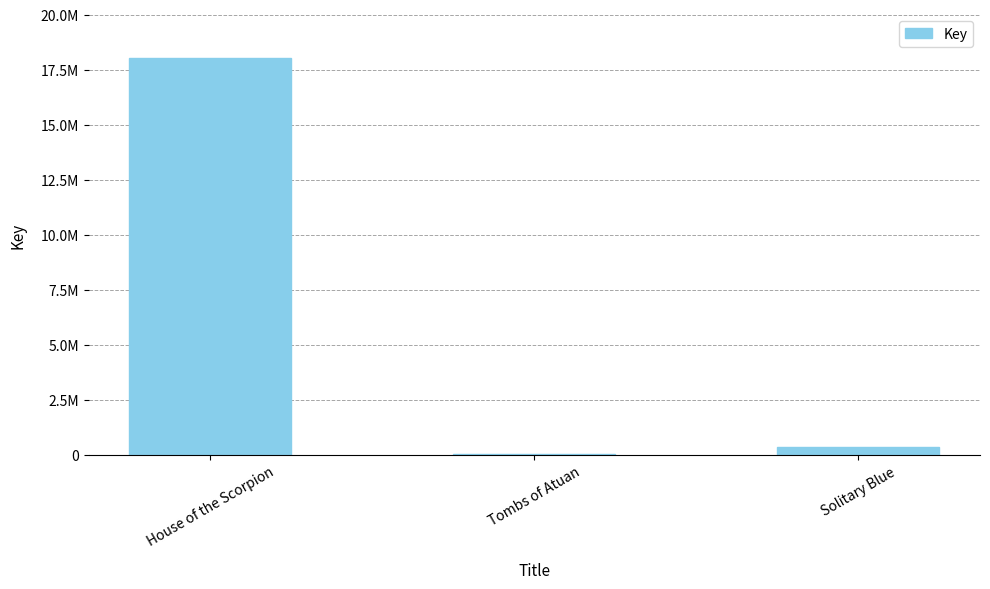

Which category has the lowest value across all series?

Tombs of Atuan